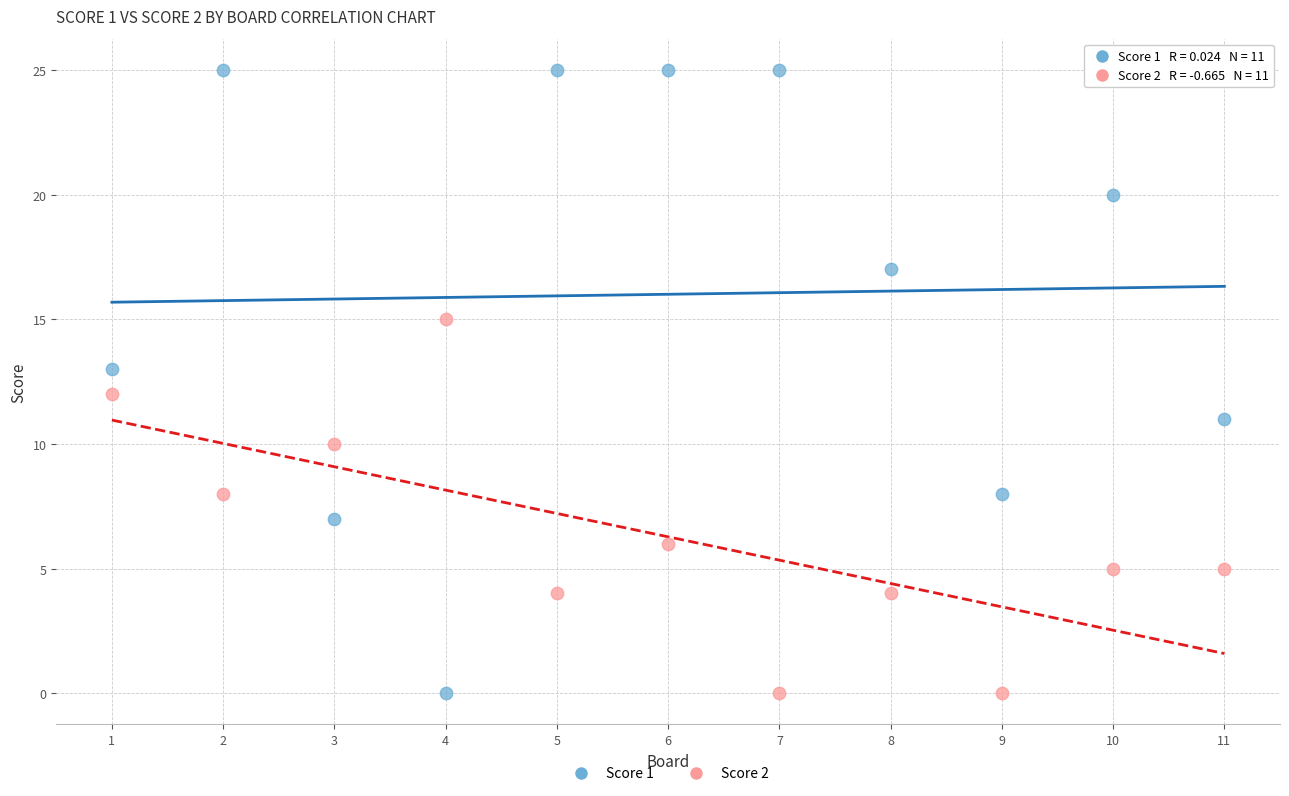

Across all data points, what is the range of Y values (max minus min)?

25